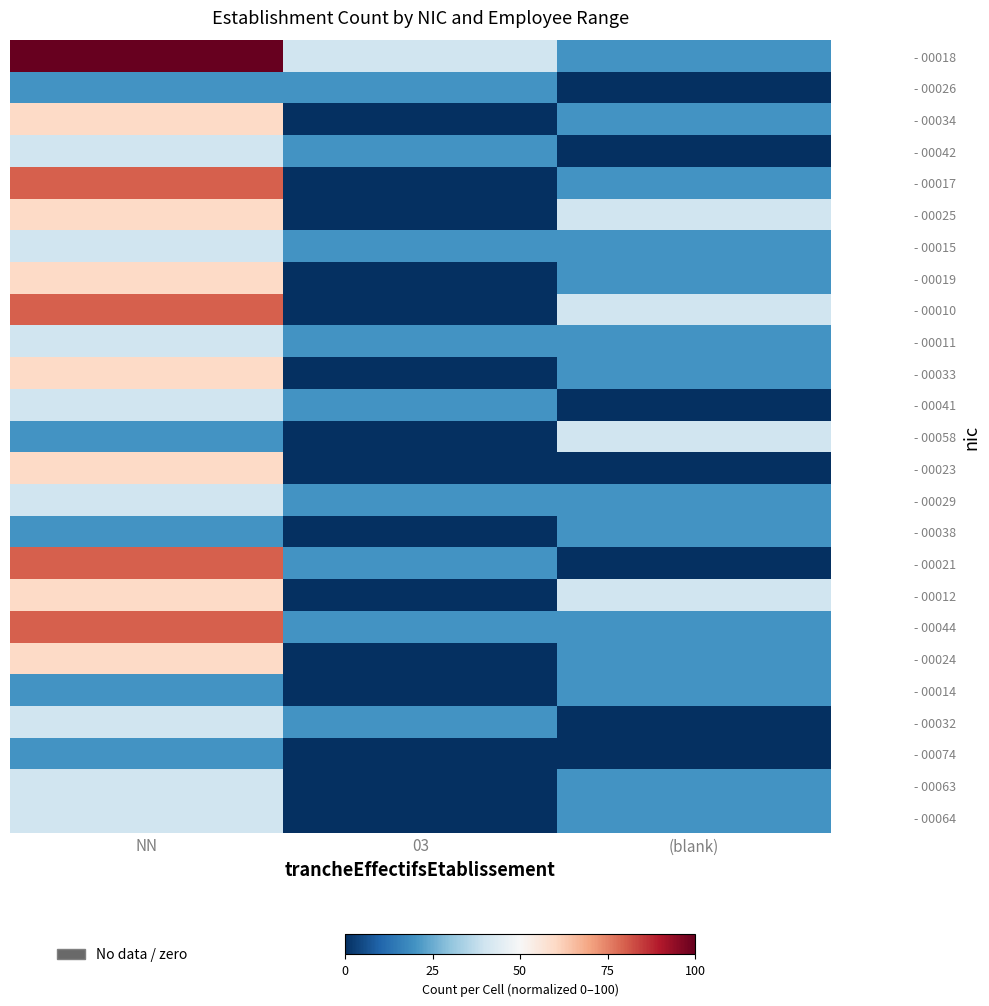

Which series has the widest spread of values?

- 00018